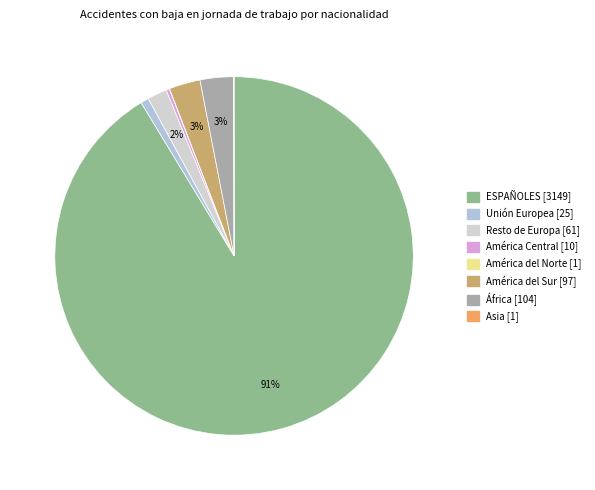

Is ESPAÑOLES the majority of the pie?

Yes